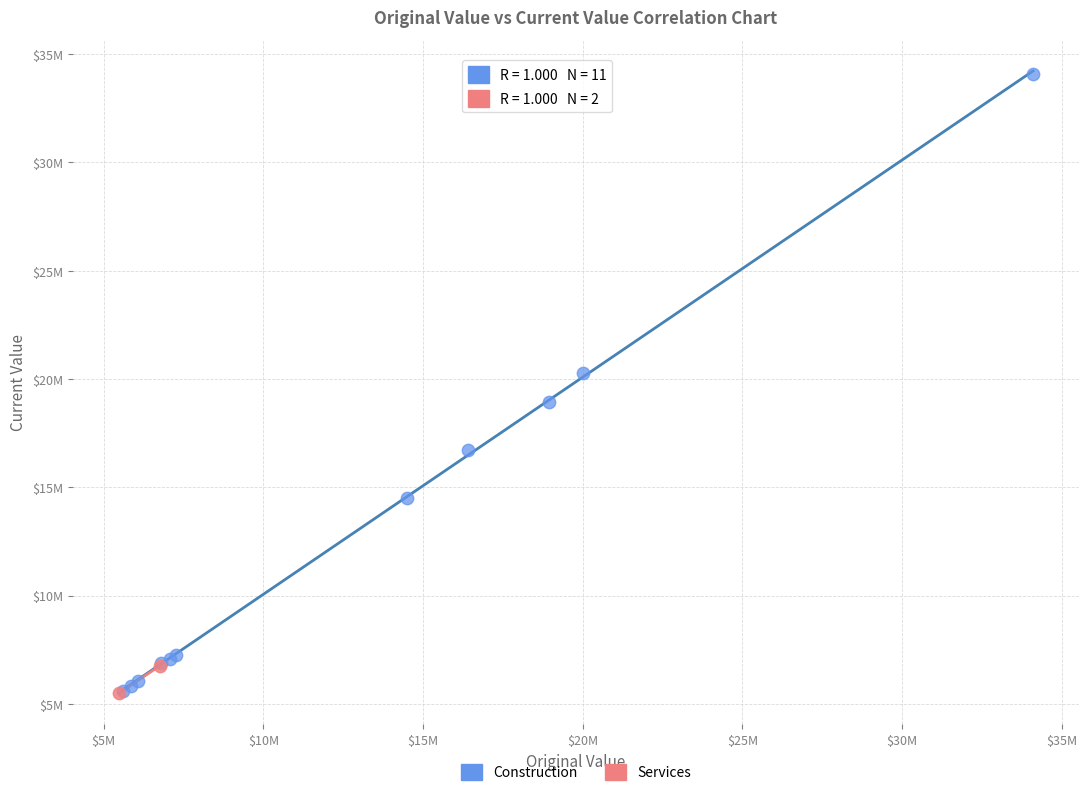

Which series has the largest Y range (max minus min)?

Construction